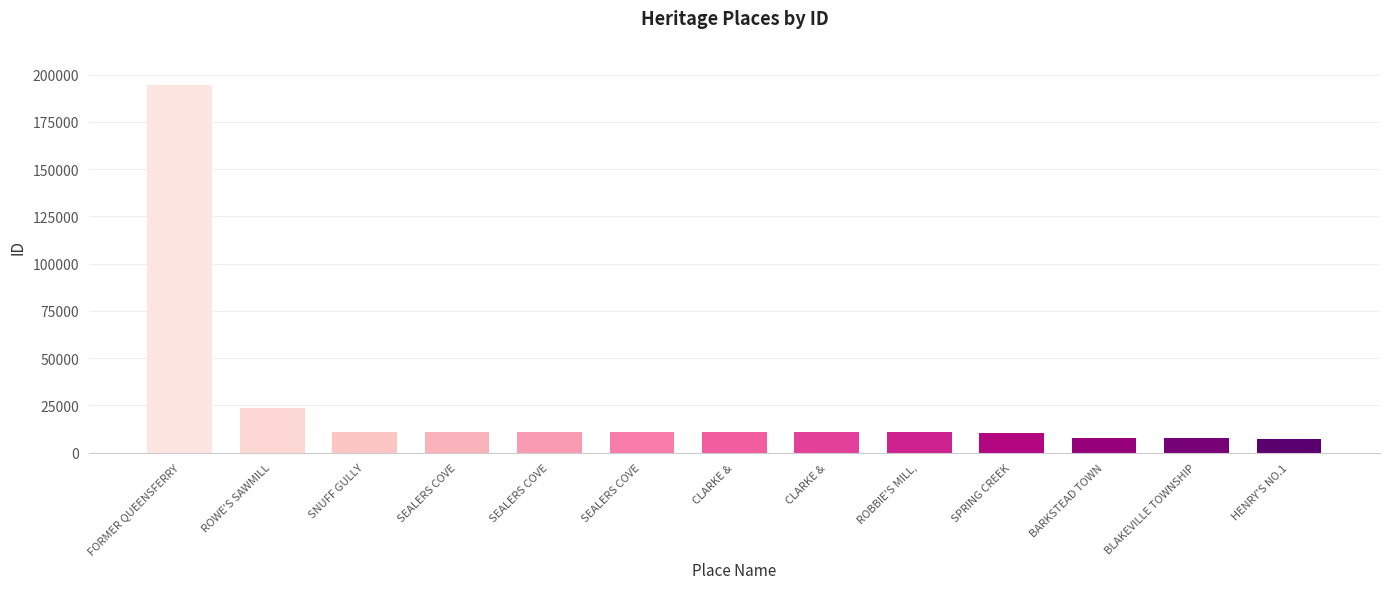

How many series are shown in this chart?

1